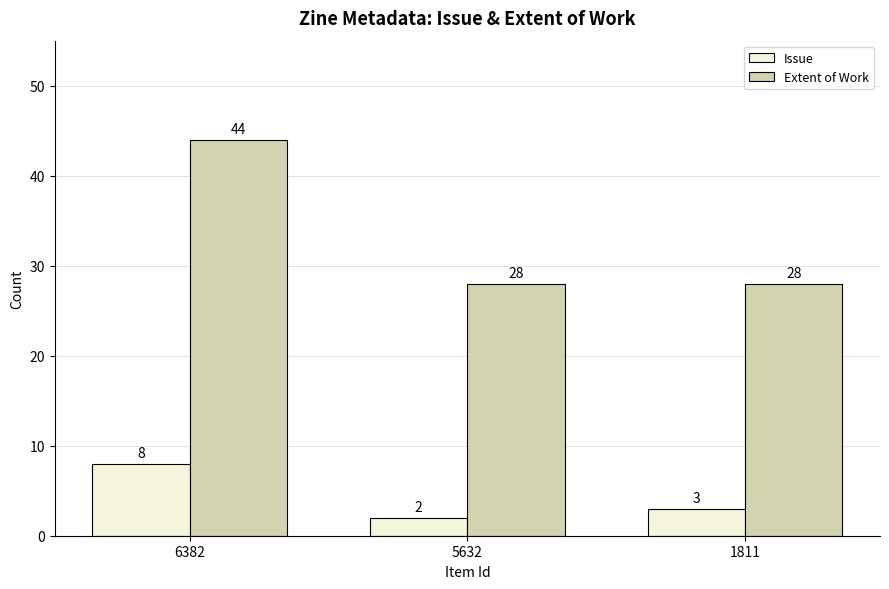

What is the total value across all series at 1811?

31